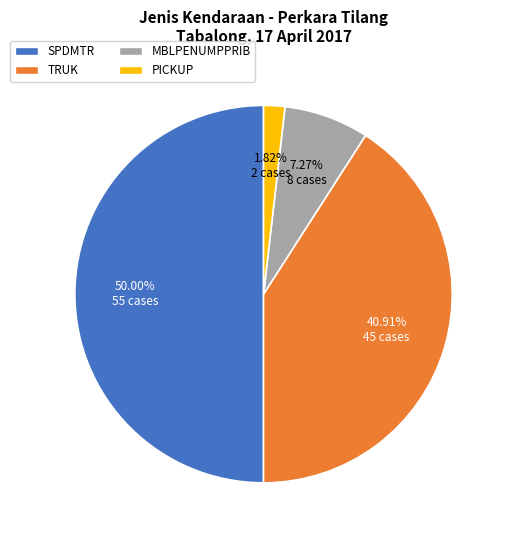

Is it true that SPDMTR is 50% of the pie?

True